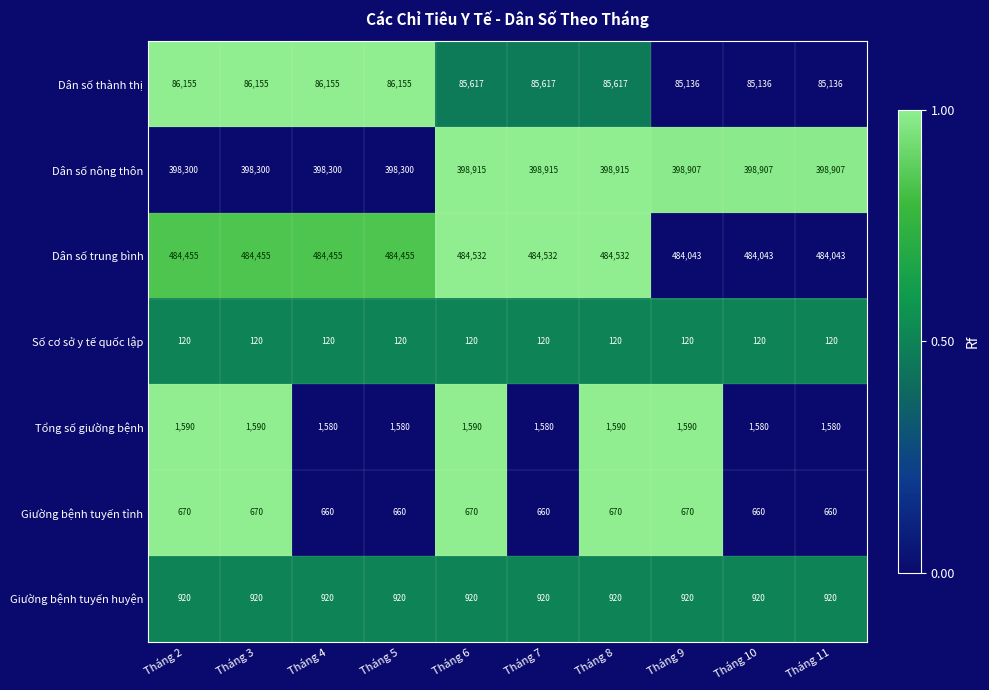

True or false: Giường bệnh tuyến tỉnh has a value of 324 at Tháng 6.

False